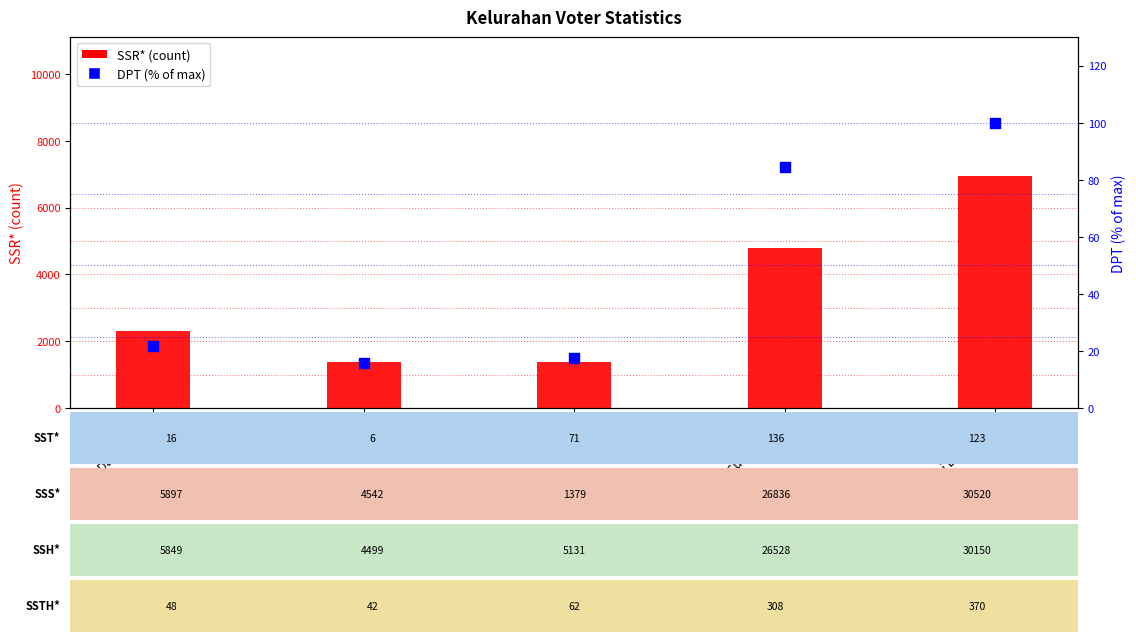

Which series reaches the maximum Y coordinate?

SSR*